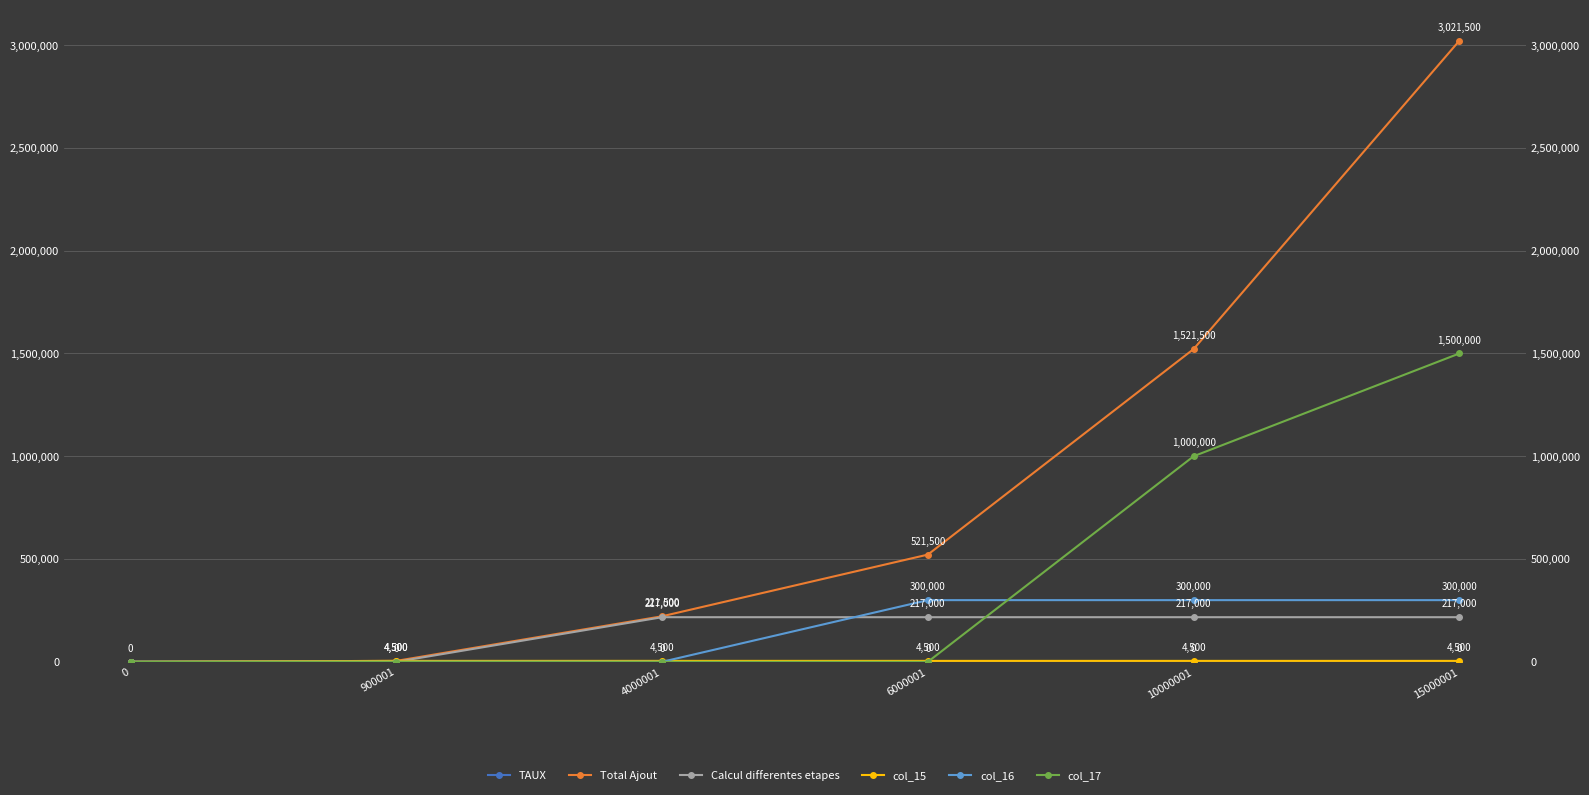

Between which two adjacent categories do col_16 and Calcul differentes etapes first intersect?

4000001 and 6000001